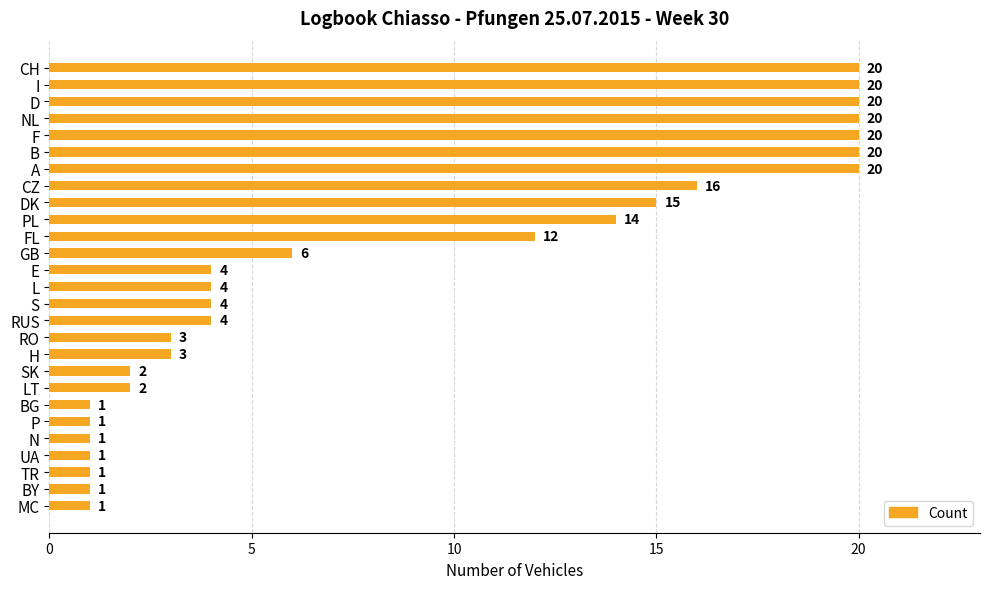

How many data points are less than 4?

11